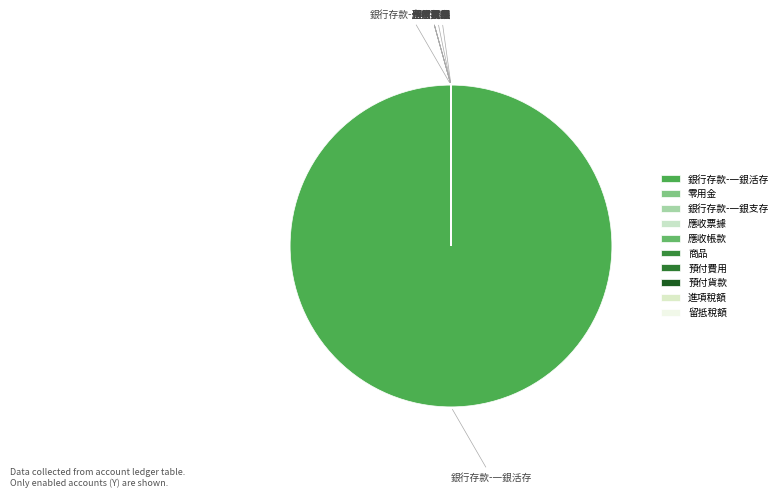

Is there any slice that represents more than half of the pie?

Yes